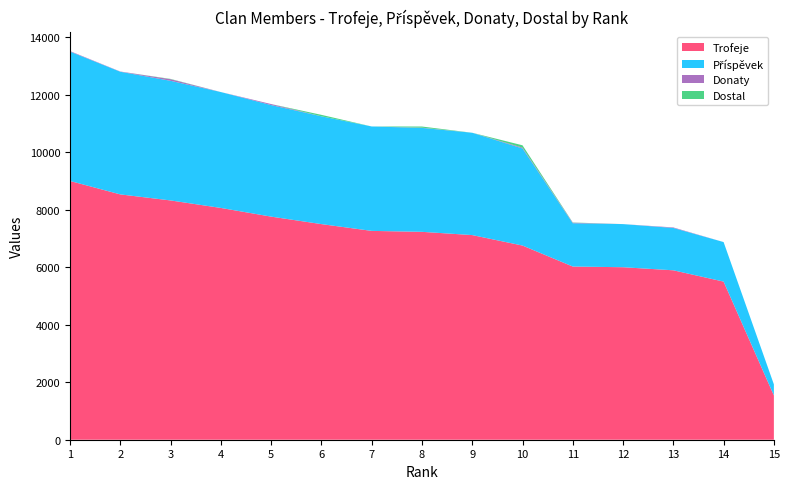

Reading left to right, extract all data points from this chart.

Trofeje: 9000	8533	8323	8062	7760	7500	7264	7231	7118	6754	6024	6000	5893	5500	1541
Příspěvek: 4500	4266	4161	4031	3880	3750	3632	3615	3559	3377	1506	1500	1473	1375	385
Donaty: 18	8	56	0	36	0	0	8	0	28	18	0	18	0	0
Dostal: 0	0	10	0	0	50	0	40	0	82	8	0	0	0	0